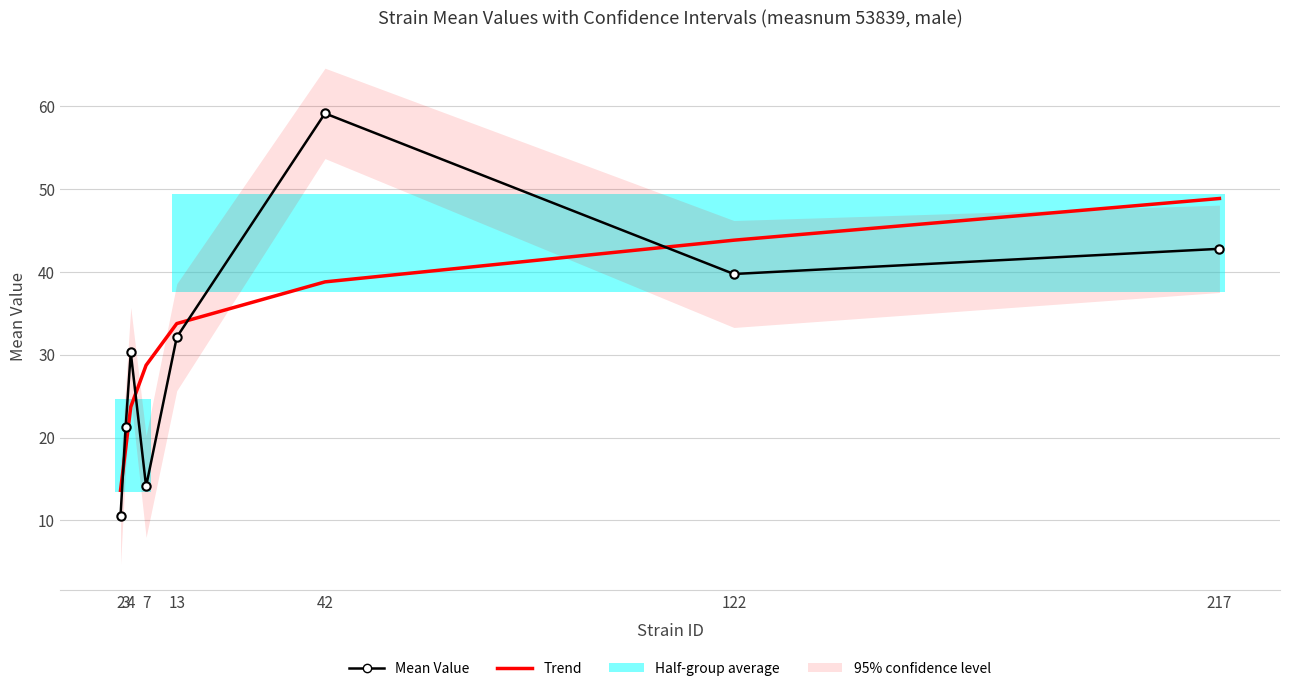

What is the value of the Mean Value point at the 5th from the left?

32.1